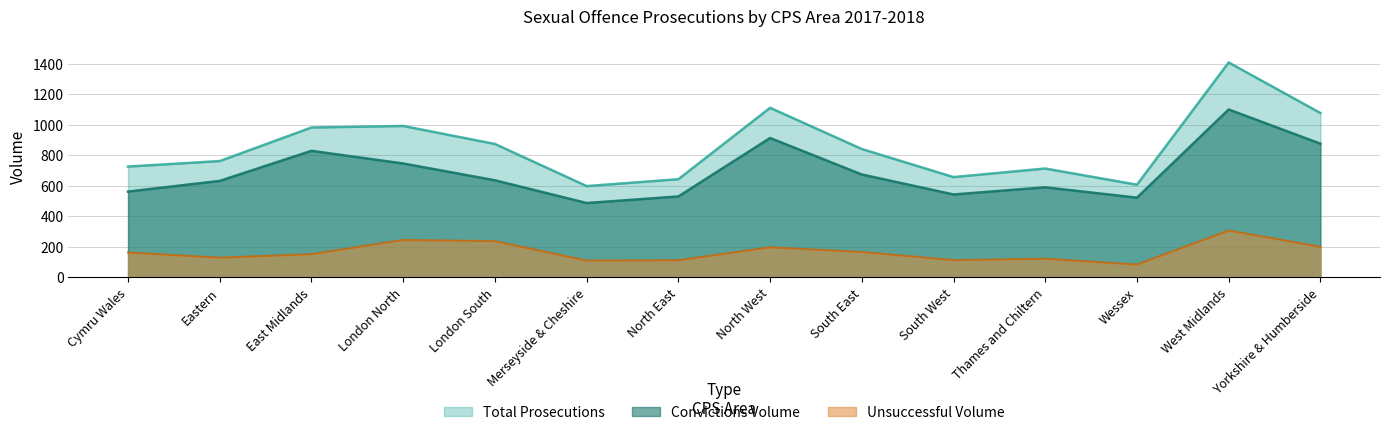

How many lines are shown in the chart?

3